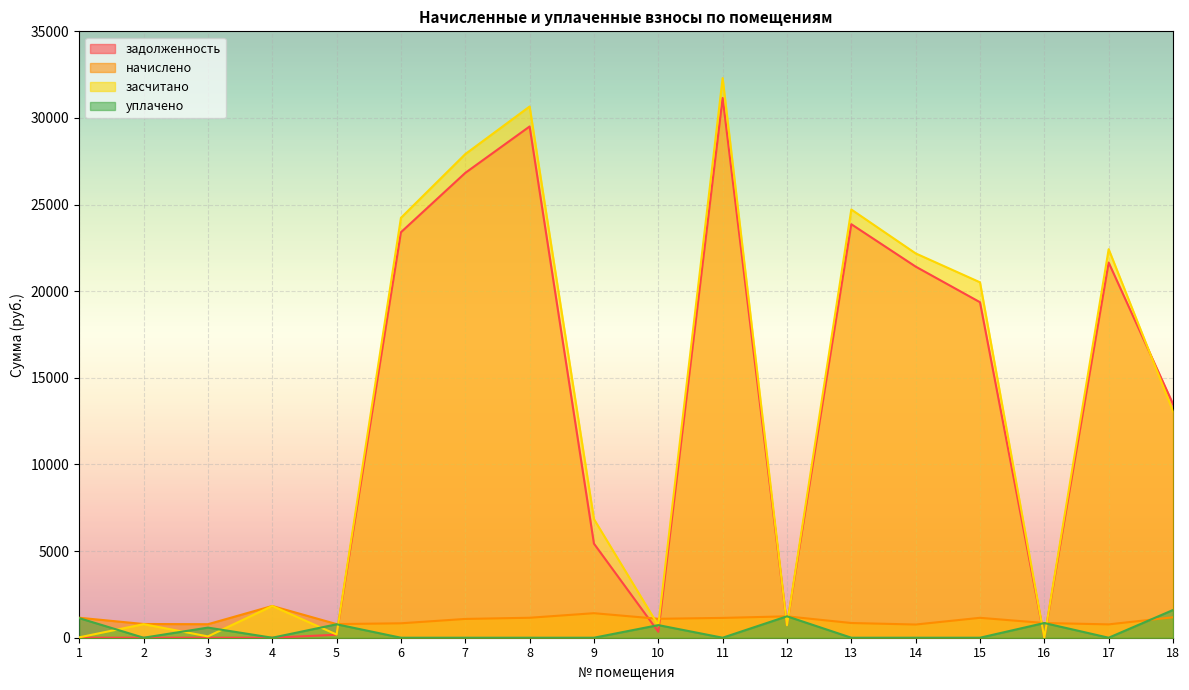

Does the chart display data point markers on the line(s)?

No